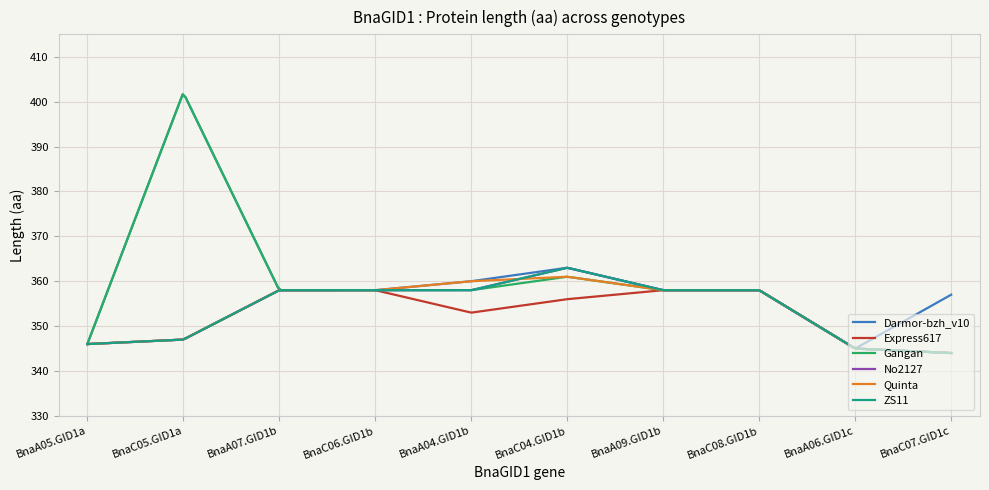

Reading left to right, what are all the values shown in this chart?

Darmor-bzh_v10: 346	402	358	358	360	363	358	358	345	357
Express617: 346	347	358	358	353	356	358	358	345	344
Gangan: 346	402	358	358	358	361	358	358	345	344
No2127: 346	347	358	358	358	363	358	358	345	344
Quinta: 346	347	358	358	360	361	358	358	345	344
ZS11: 346	347	358	358	358	363	358	358	345	344